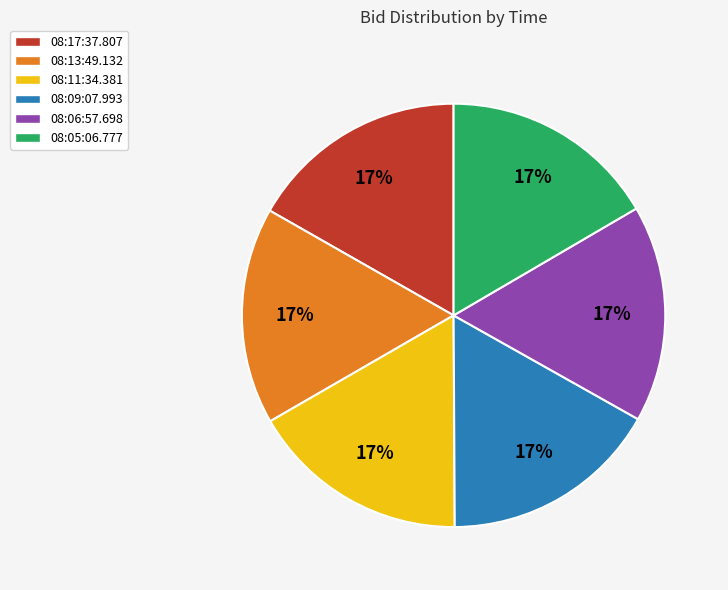

Count the number of slices in the pie.

6